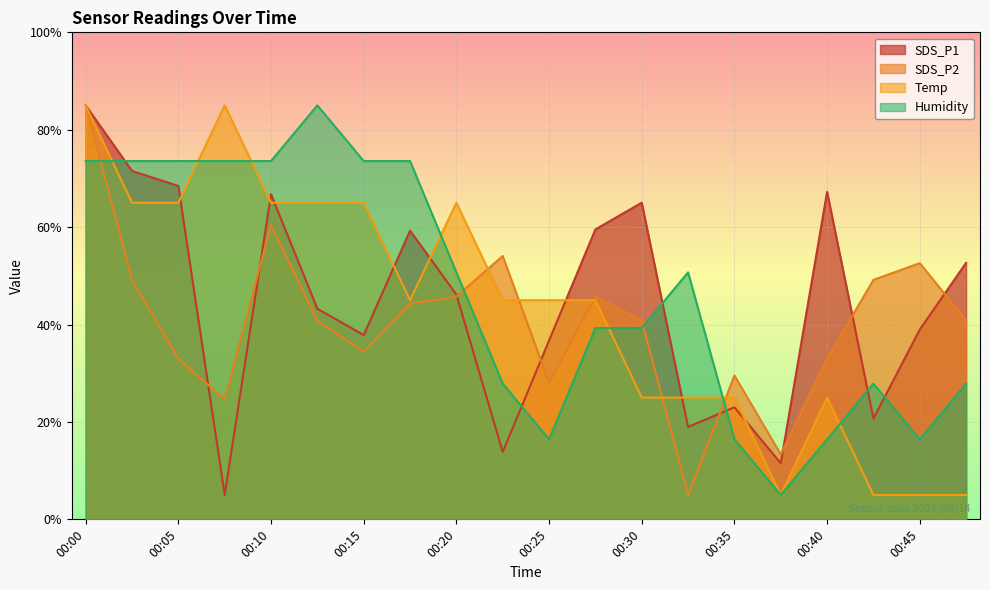

At which label does Temp first exceed 44?

00:00